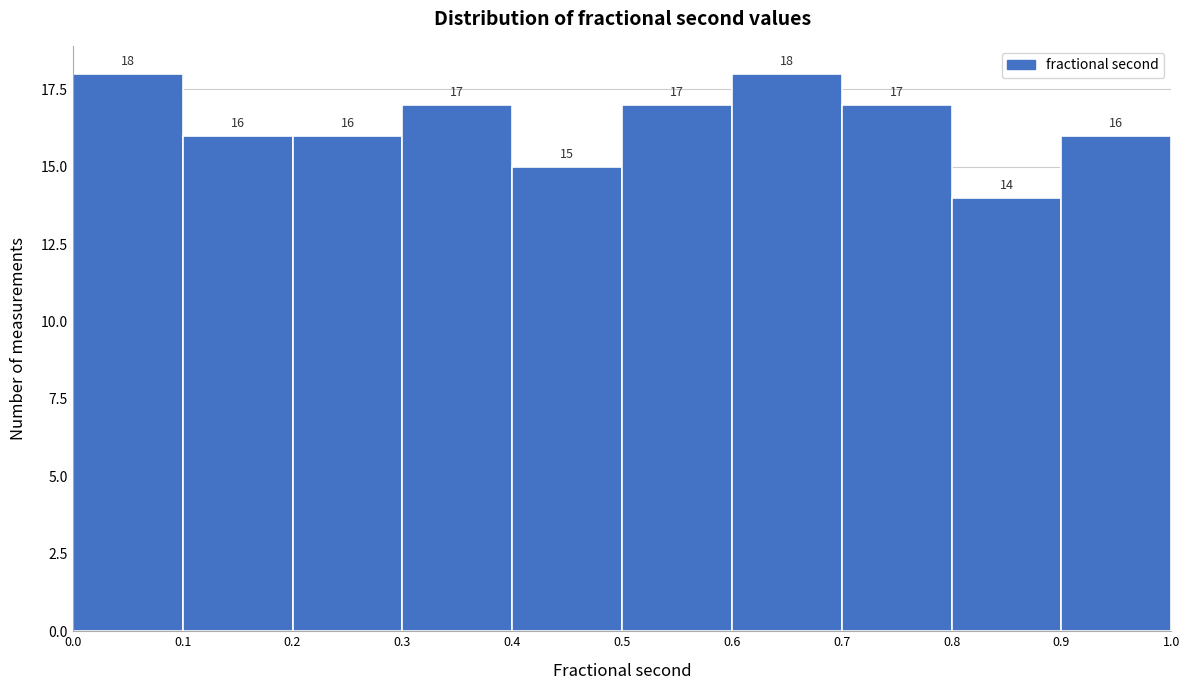

Reading left to right, list every bar in this chart as the range it spans on the x-axis followed by its height.

0.0 to 0.1: 18
0.1 to 0.2: 16
0.2 to 0.3: 16
0.3 to 0.4: 17
0.4 to 0.5: 15
0.5 to 0.6: 17
0.6 to 0.7: 18
0.7 to 0.8: 17
0.8 to 0.9: 14
0.9 to 1.0: 16